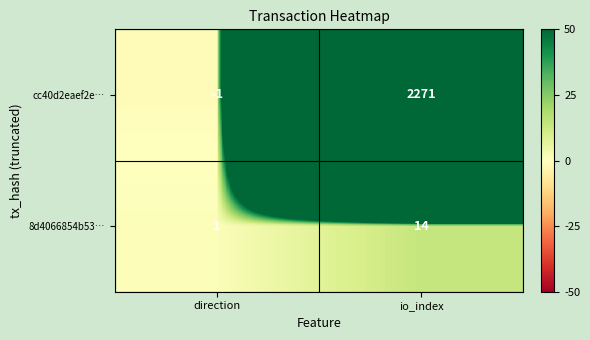

List the series in order of their peak value, lowest first.

8d4066854b53…, cc40d2eaef2e…